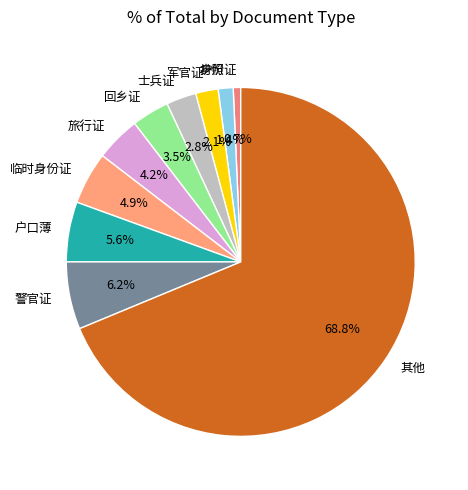

To the nearest percent, what percentage of the pie is 士兵证?

3%